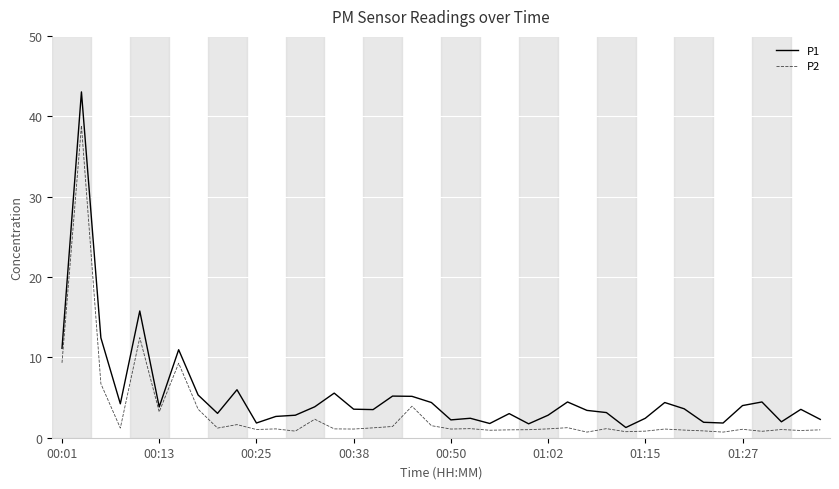

Which series has the largest total across all categories?

P1